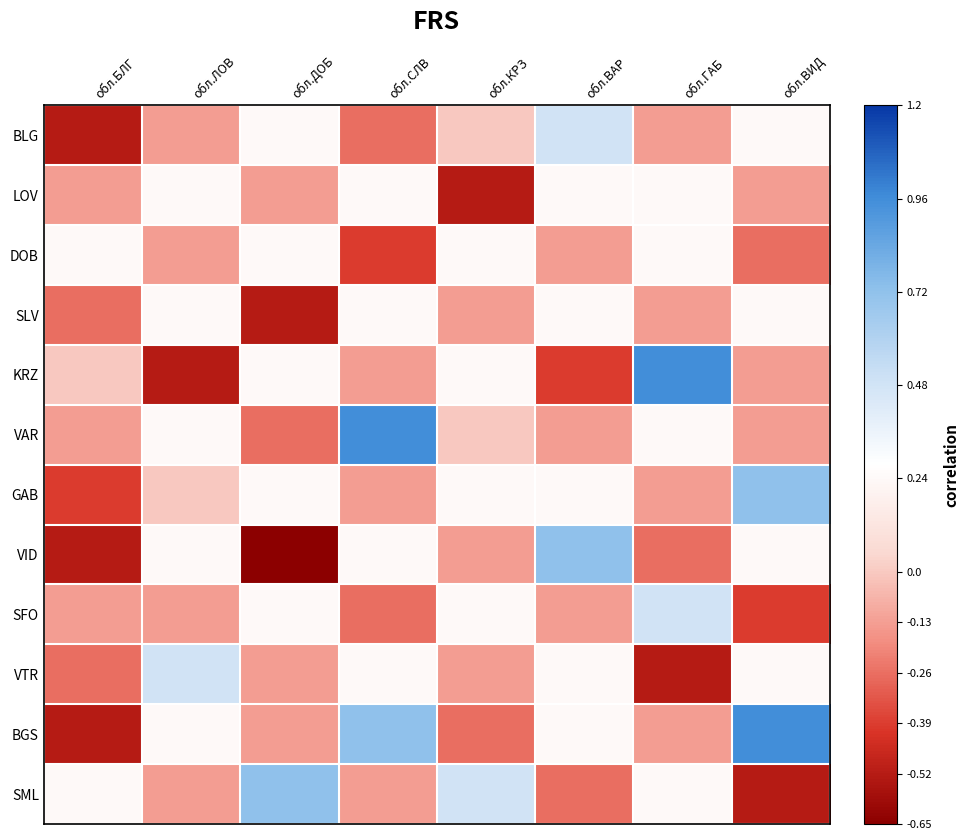

At обл.ЛОВ, list the series in order from largest to smallest.

VTR, LOV, SLV, VAR, VID, BGS, GAB, BLG, DOB, SFO, SML, KRZ